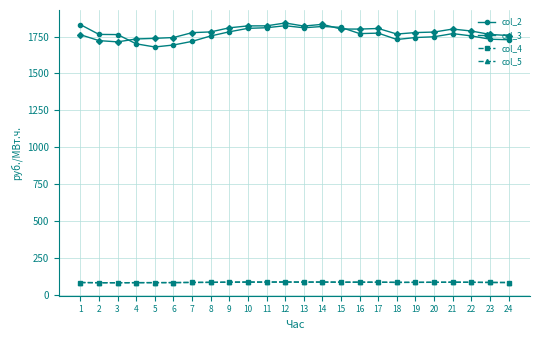

Is this an area chart (filled region under the line)?

No